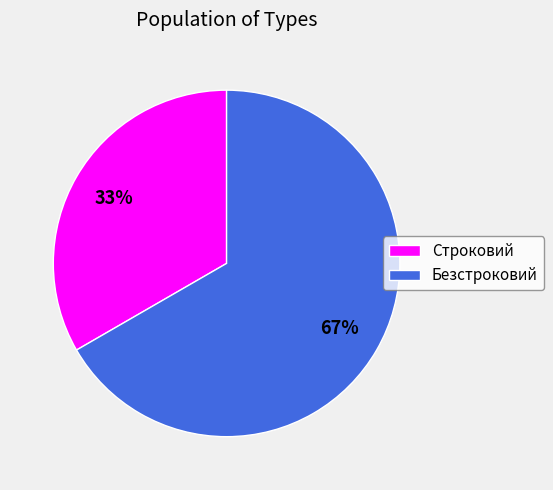

Do Строковий and Безстроковий together represent more than half of the pie?

Yes